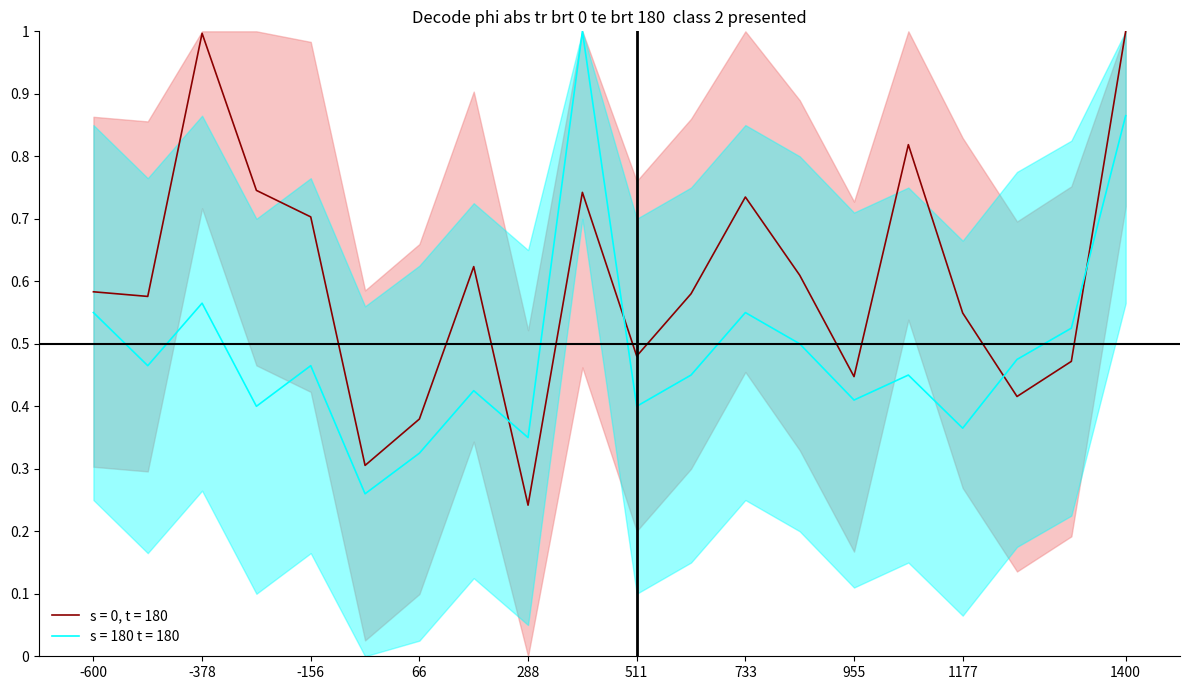

Is the value of s = 180 t = 180 at 1400 greater than the value of s = 0, t = 180 at -600?

Yes